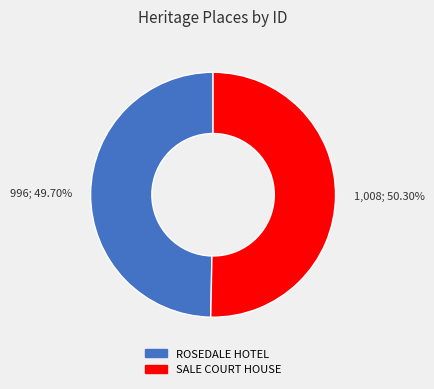

Which has a higher value, 1,008; 50.30% or 996; 49.70%?

1,008; 50.30%